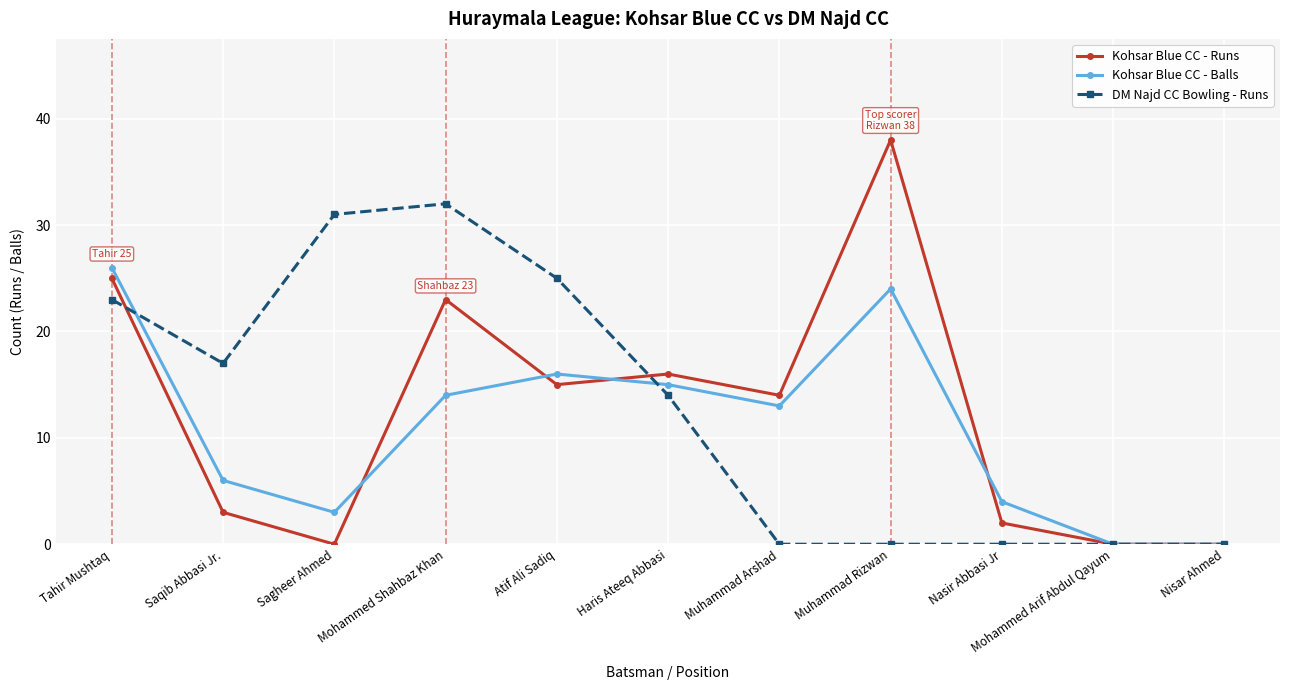

True or false: Kohsar Blue CC - Runs has a value of 15 at Nisar Ahmed.

False